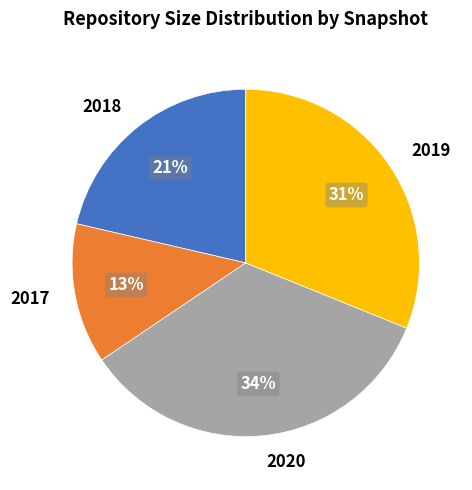

Is the sum of 2020 and 2019 greater than half?

Yes